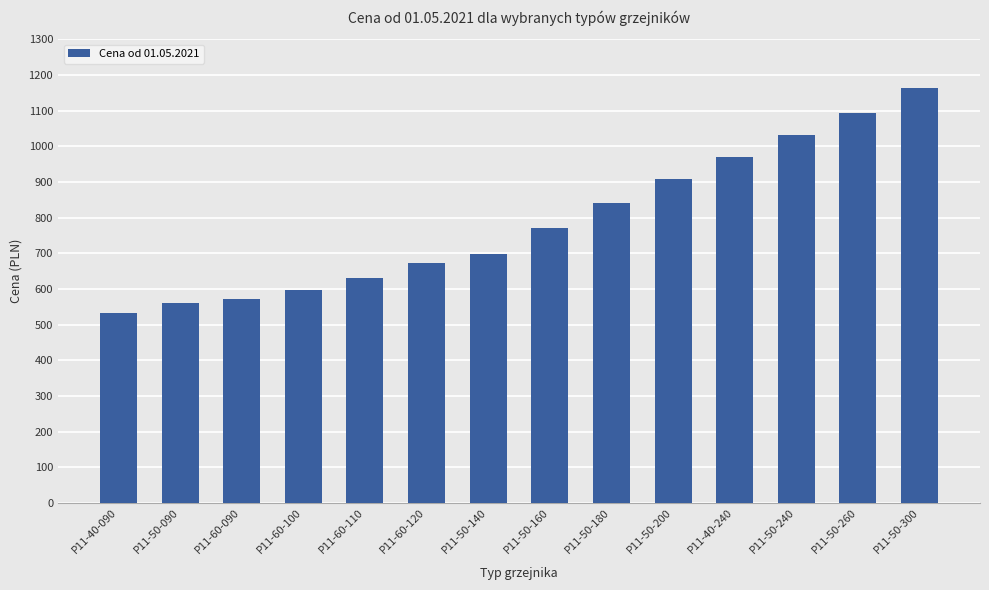

List the labels in order of value, smallest first.

P11-40-090, P11-50-090, P11-60-090, P11-60-100, P11-60-110, P11-60-120, P11-50-140, P11-50-160, P11-50-180, P11-50-200, P11-40-240, P11-50-240, P11-50-260, P11-50-300